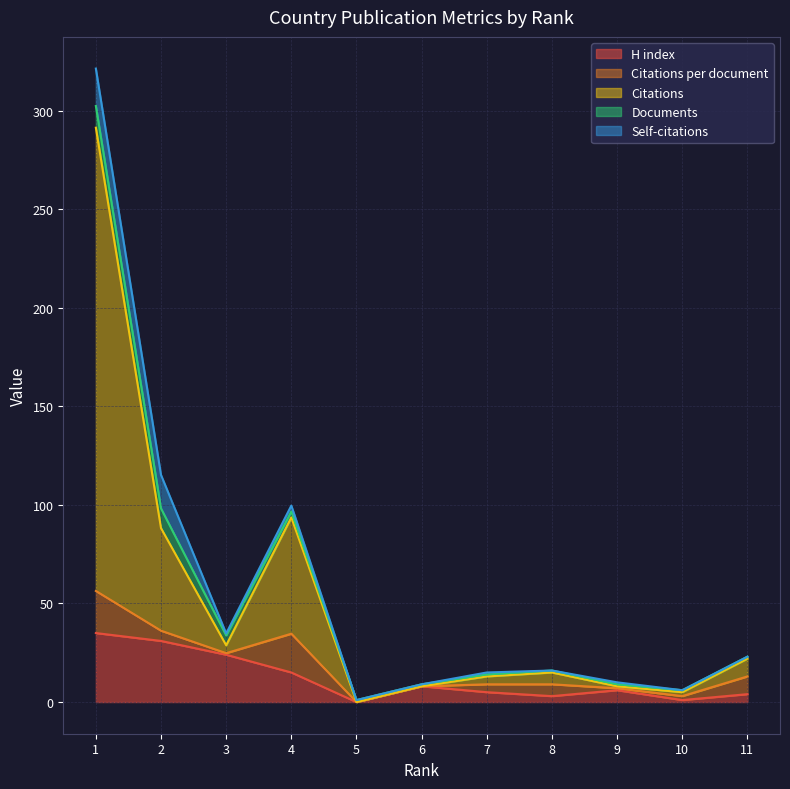

Reading right to left, what are all the values shown in this chart?

H index: 4.0	1.0	6.0	3.0	5.0	8.0	0.0	15.0	24.0	31.0	35.0
Citations per document: 9.0	2.0	1.0	6.0	4.0	0.0	0.0	19.7	0.8	5.2	21.4
Citations: 9.0	2.0	1.0	6.0	4.0	0.0	0.0	59.0	4.0	52.0	235.0
Documents: 1.0	1.0	1.0	1.0	1.0	1.0	1.0	3.0	5.0	10.0	11.0
Self-citations: 0.0	0.0	1.0	0.0	1.0	0.0	0.0	3.0	1.0	17.0	19.0